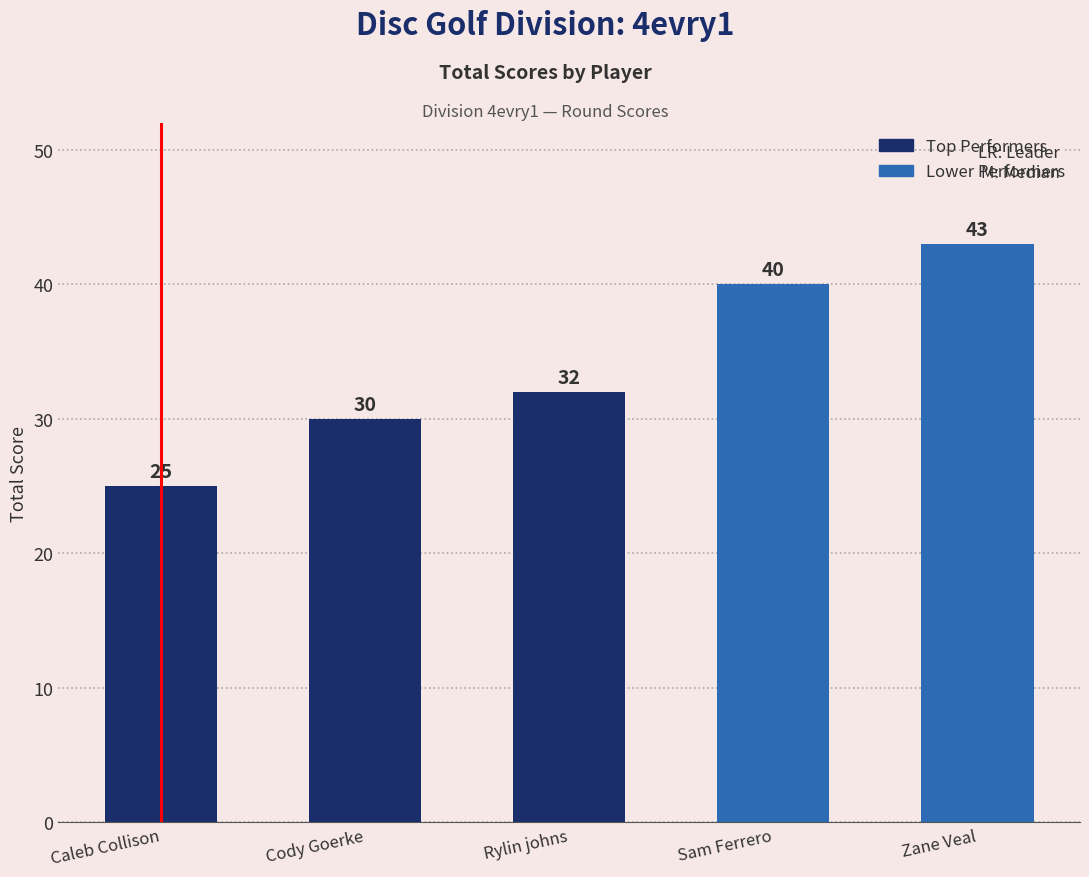

What value does the data have at Cody Goerke, to the nearest 10?

30